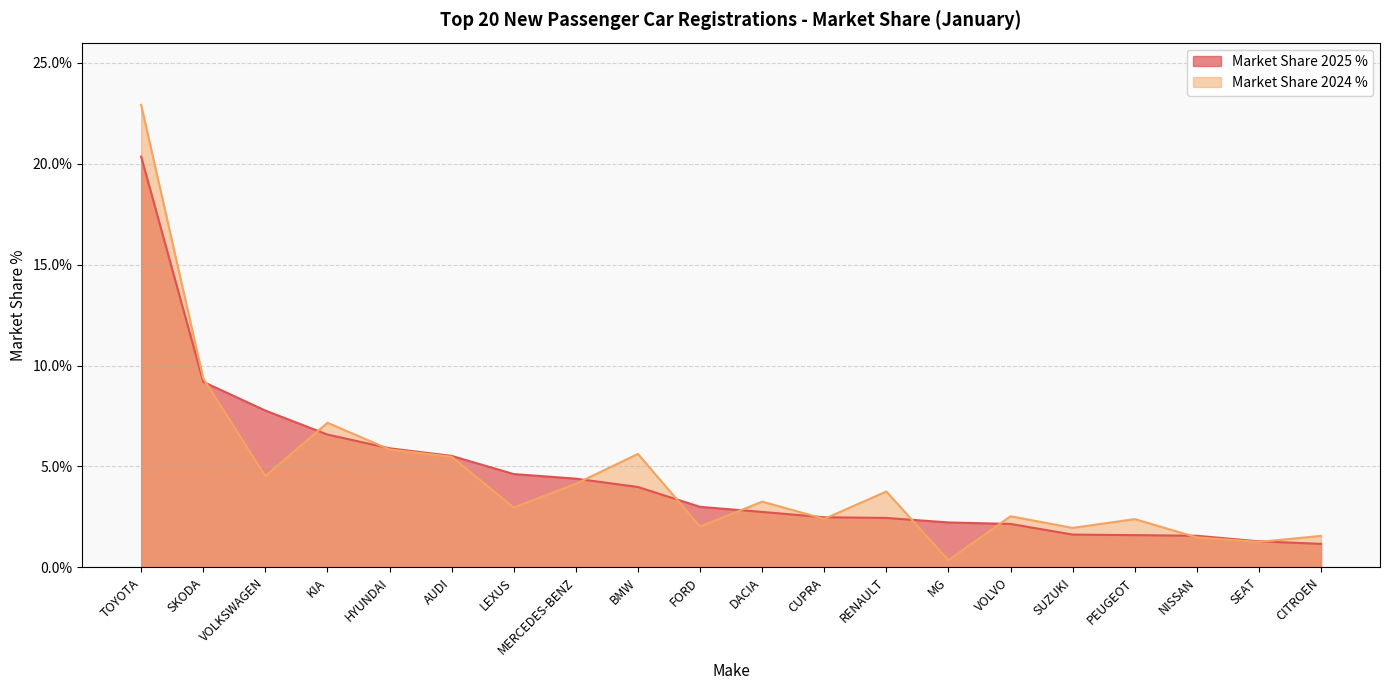

What position from the right is LEXUS?

14